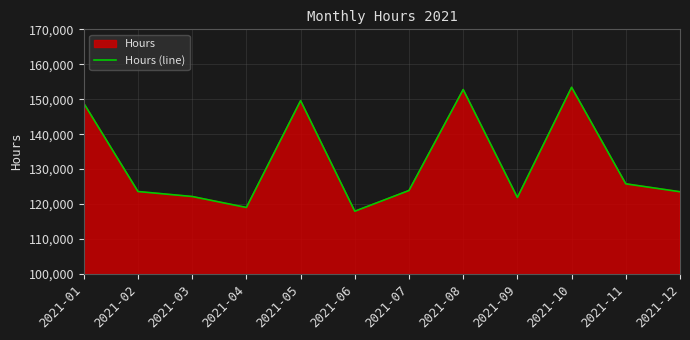

What value does the data have at 2021-12?

123527.5